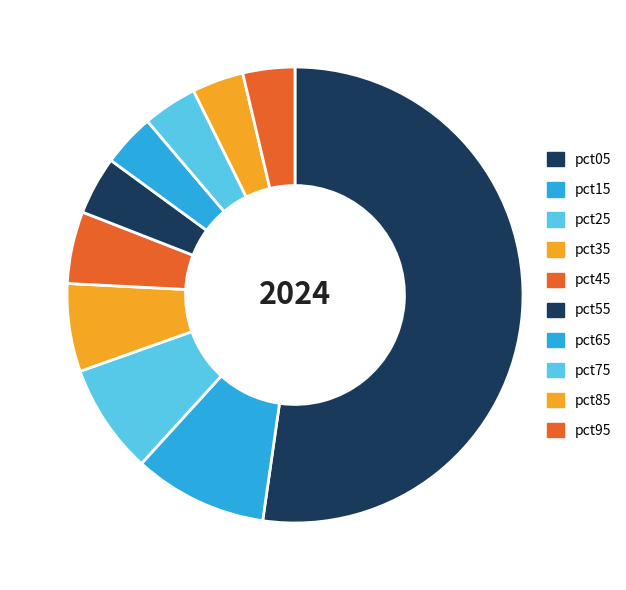

What is the largest slice in the pie chart?

pct05